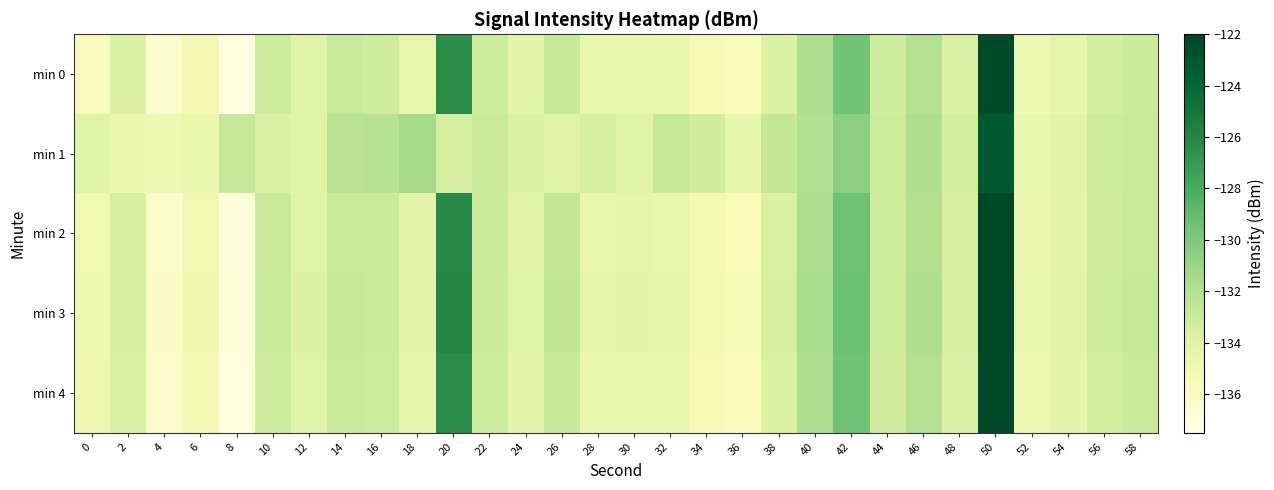

Reading right to left, extract all data points from this chart.

min 0: 58=-133.1	56=-133.4	54=-134.4	52=-134.9	50=-122.4	48=-133.7	46=-132.0	44=-133.3	42=-129.5	40=-131.9	38=-133.8	36=-135.7	34=-135.4	32=-134.7	30=-134.6	28=-134.7	26=-132.8	24=-134.3	22=-133.1	20=-126.4	18=-134.6	16=-133.2	14=-133.0	12=-134.1	10=-133.1	8=-137.2	6=-135.3	4=-136.5	2=-133.8	0=-135.8
min 1: 58=-132.9	56=-133.1	54=-134.2	52=-134.7	50=-123.2	48=-133.4	46=-131.8	44=-133.1	42=-130.5	40=-131.9	38=-132.7	36=-134.5	34=-133.3	32=-132.8	30=-134.1	28=-133.6	26=-134.2	24=-133.8	22=-132.9	20=-133.4	18=-131.5	16=-132.2	14=-132.3	12=-134.2	10=-133.7	8=-132.8	6=-134.7	4=-134.9	2=-134.9	0=-134.2
min 2: 58=-132.9	56=-133.3	54=-134.3	52=-134.8	50=-122.2	48=-133.6	46=-131.9	44=-133.2	42=-129.4	40=-131.7	38=-133.7	36=-135.6	34=-135.3	32=-134.6	30=-134.5	28=-134.6	26=-132.7	24=-134.2	22=-133.0	20=-126.2	18=-134.4	16=-133.0	14=-132.9	12=-134.0	10=-133.0	8=-137.0	6=-135.1	4=-136.2	2=-133.6	0=-135.1
min 3: 58=-132.8	56=-133.2	54=-134.2	52=-134.7	50=-122.1	48=-133.5	46=-131.8	44=-133.1	42=-129.3	40=-131.6	38=-133.6	36=-135.5	34=-135.2	32=-134.5	30=-134.4	28=-134.5	26=-132.6	24=-134.1	22=-132.9	20=-126.1	18=-134.3	16=-132.9	14=-132.8	12=-133.9	10=-132.9	8=-136.9	6=-135.0	4=-136.1	2=-133.5	0=-134.9
min 4: 58=-133.0	56=-133.4	54=-134.4	52=-134.9	50=-122.3	48=-133.7	46=-132.0	44=-133.3	42=-129.5	40=-131.8	38=-133.8	36=-135.7	34=-135.4	32=-134.7	30=-134.6	28=-134.7	26=-132.8	24=-134.3	22=-133.1	20=-126.3	18=-134.5	16=-133.1	14=-133.0	12=-134.1	10=-133.1	8=-137.1	6=-135.2	4=-136.3	2=-133.7	0=-135.0